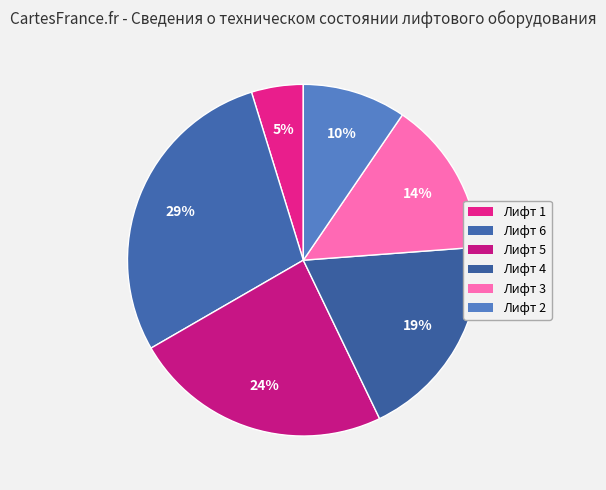

To the nearest percent, what percentage of the pie is Лифт 1?

5%